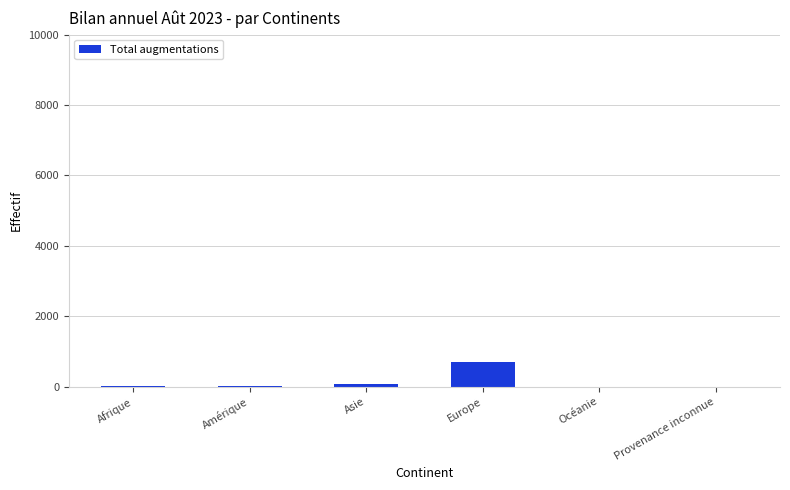

The chart shows a value of 470 at Océanie. True or false?

False